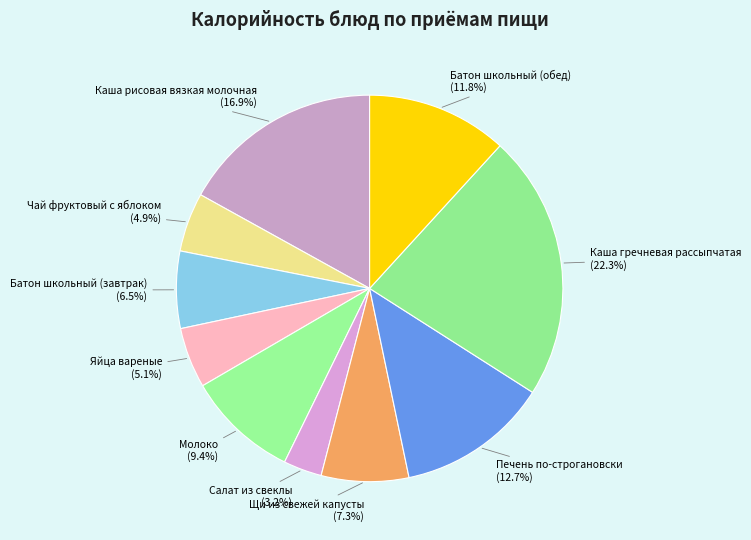

The Яйца вареные slice represents 5% of the pie. True or false?

True